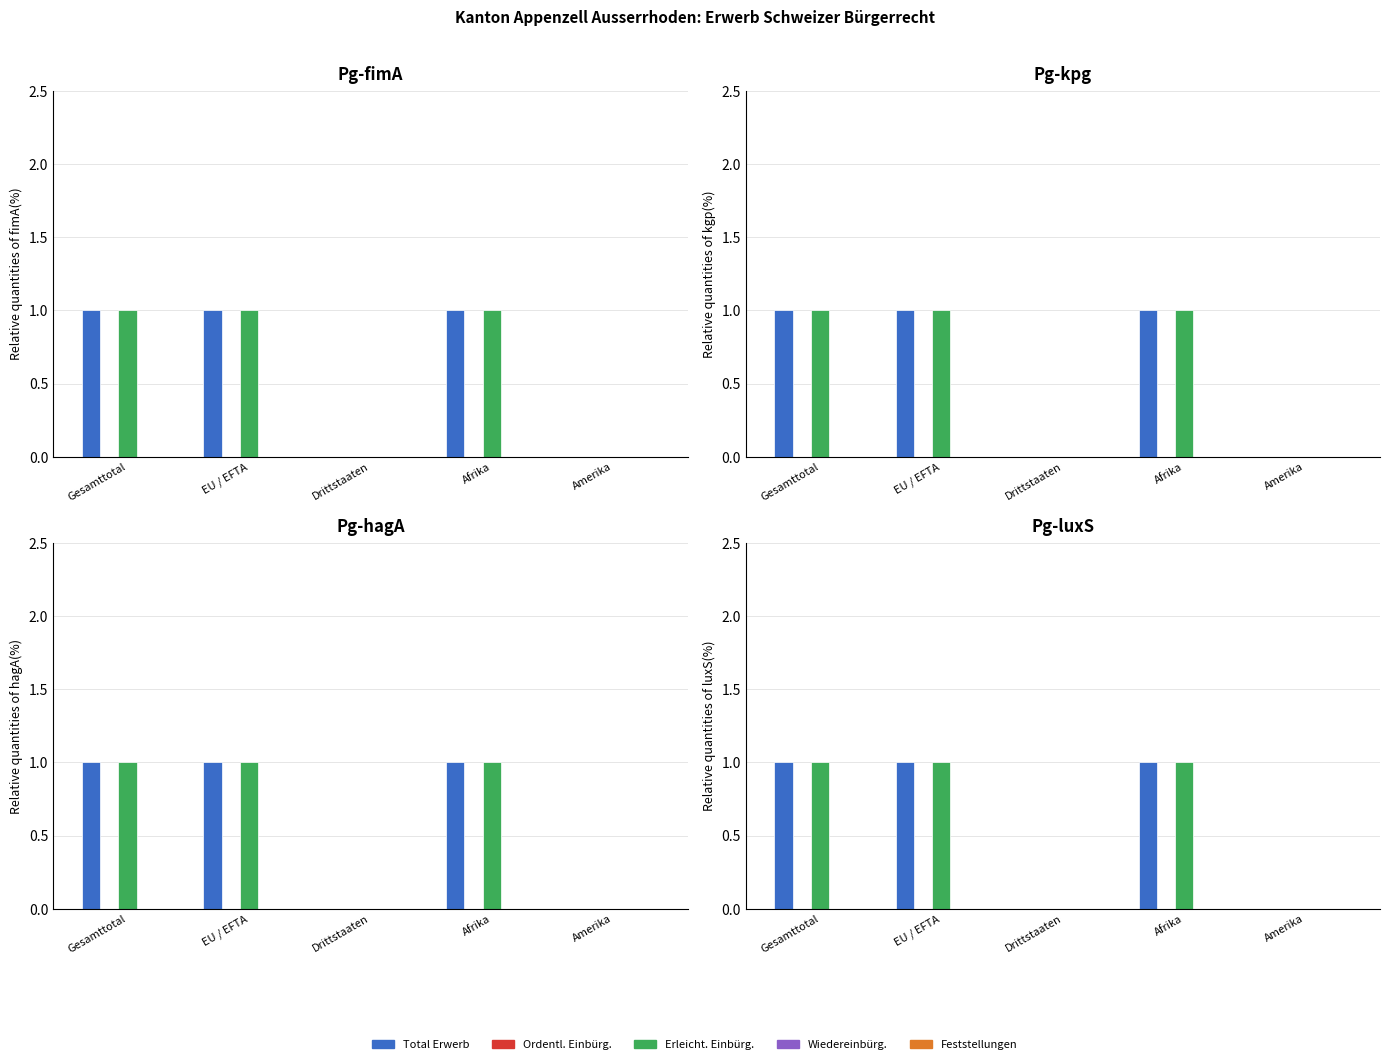

Which category has the lowest value in the Feststellungen series?

Gesamttotal